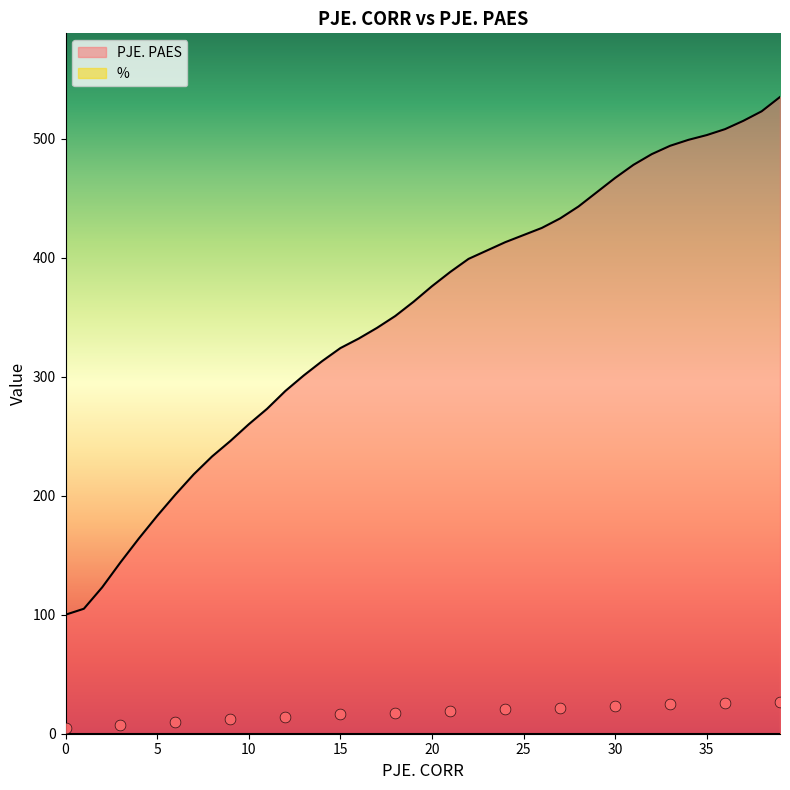

What is the ratio of the value at 38 to the value at 14?

1.7